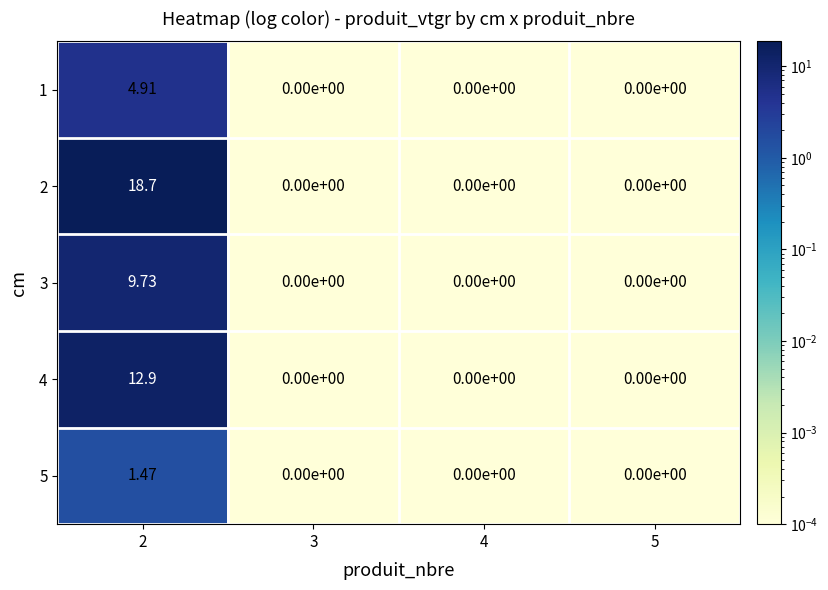

Rank the series at 2 from lowest to highest value.

5, 1, 3, 4, 2